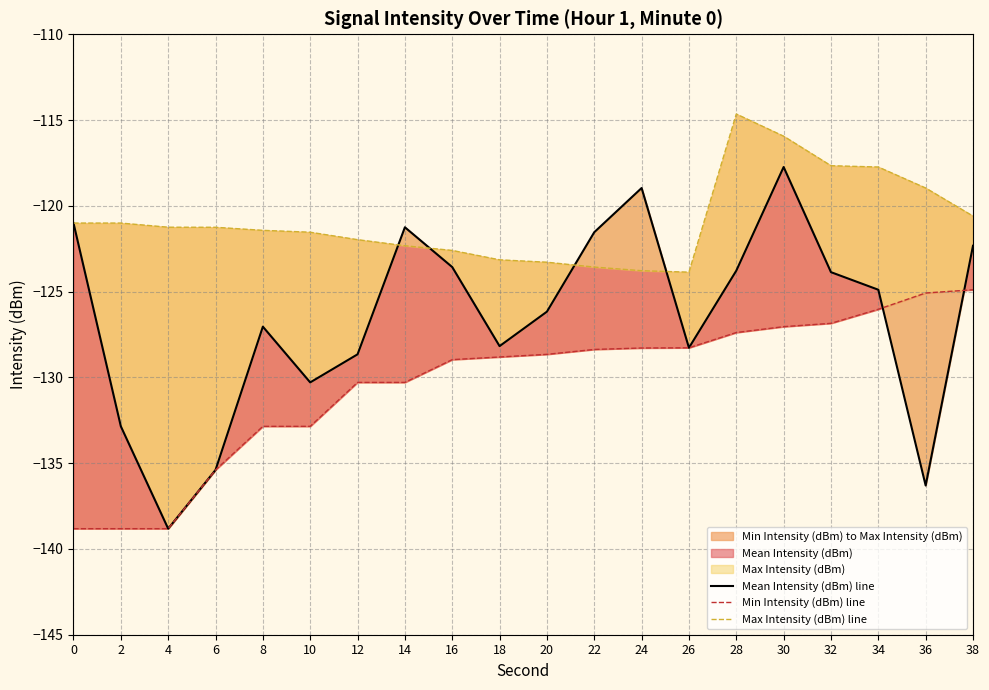

What is the sum of all Min Intensity (dBm) line values?

-2606.8